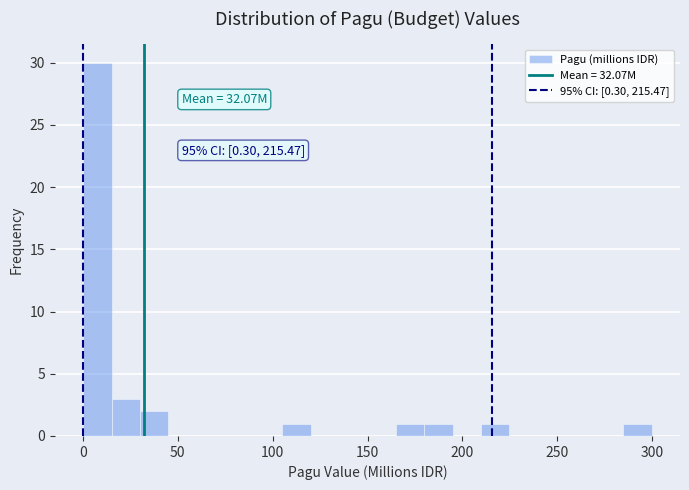

Read against the x-axis, roughly where is the centre of the tallest bar?

10